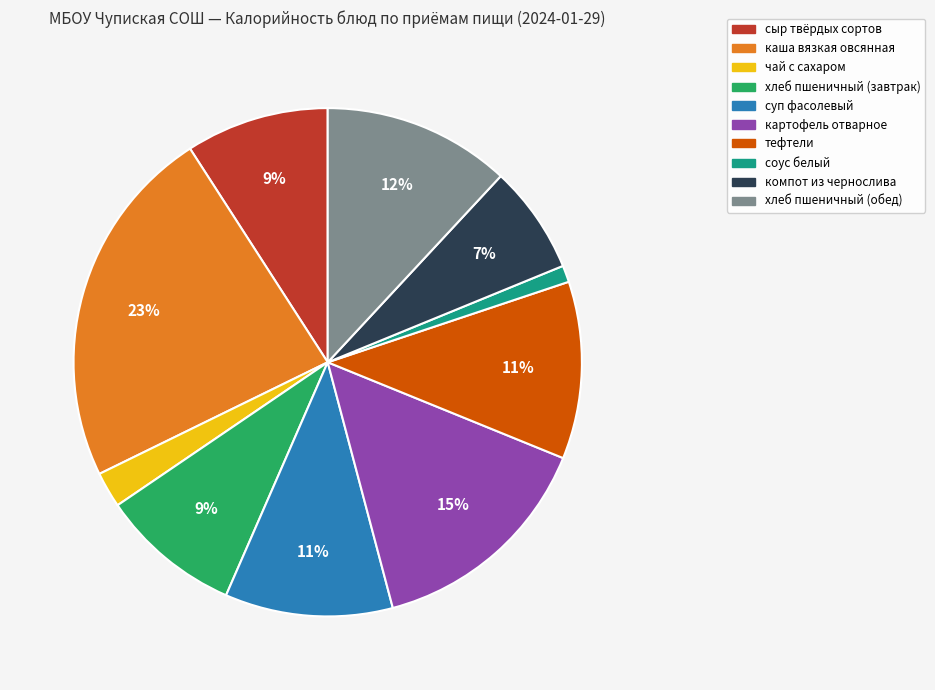

The хлеб пшеничный (завтрак) slice represents 3% of the pie. True or false?

False